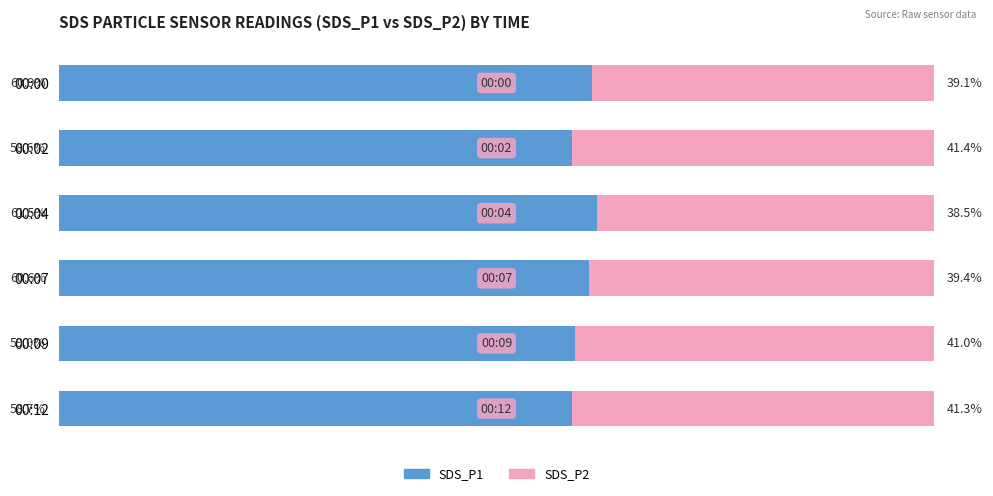

At which label does SDS_P1 reach its peak?

00:04